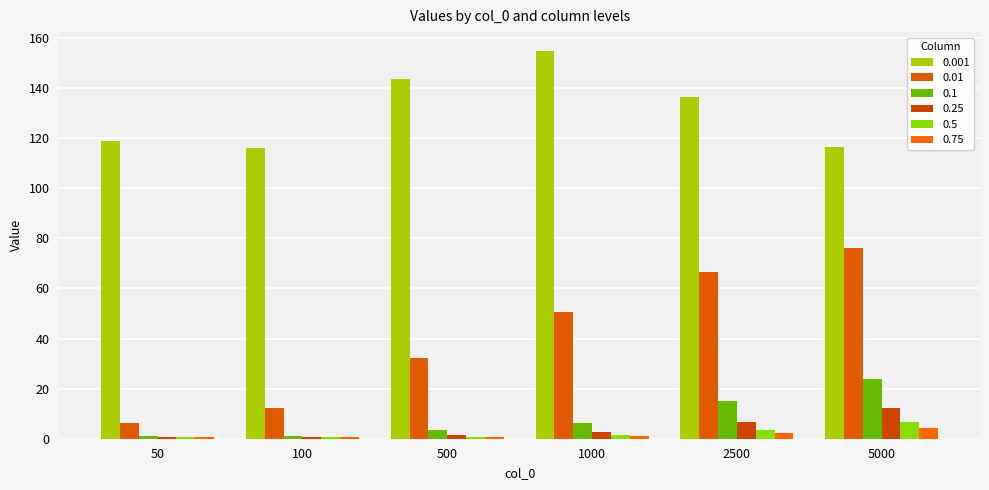

What is the approximate value of 0.25 at 100?

0.7